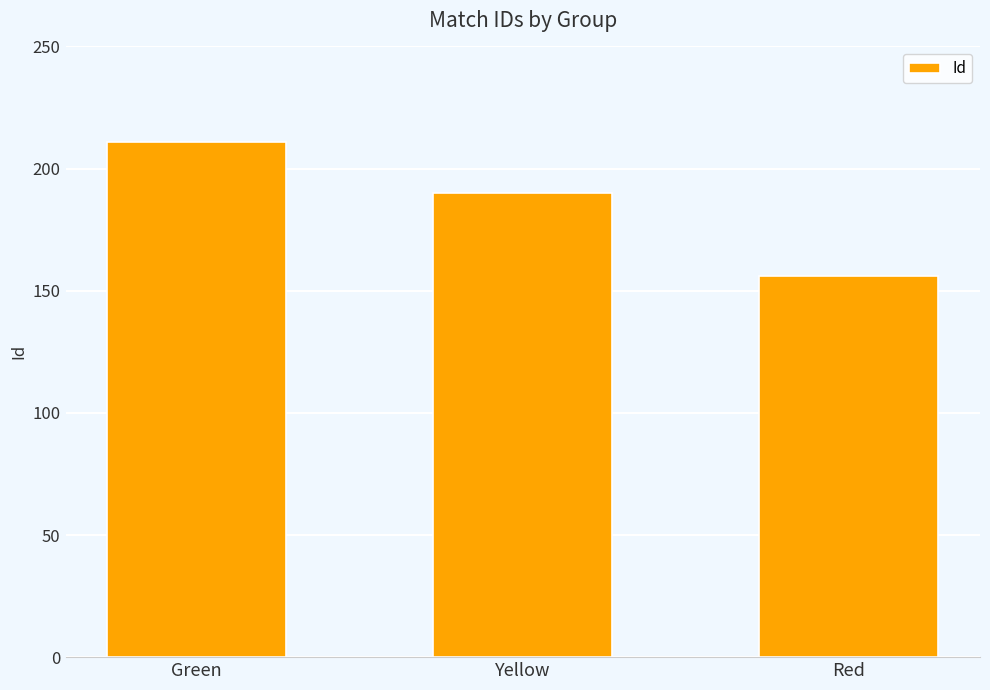

Between Green and Yellow, which is larger?

Green